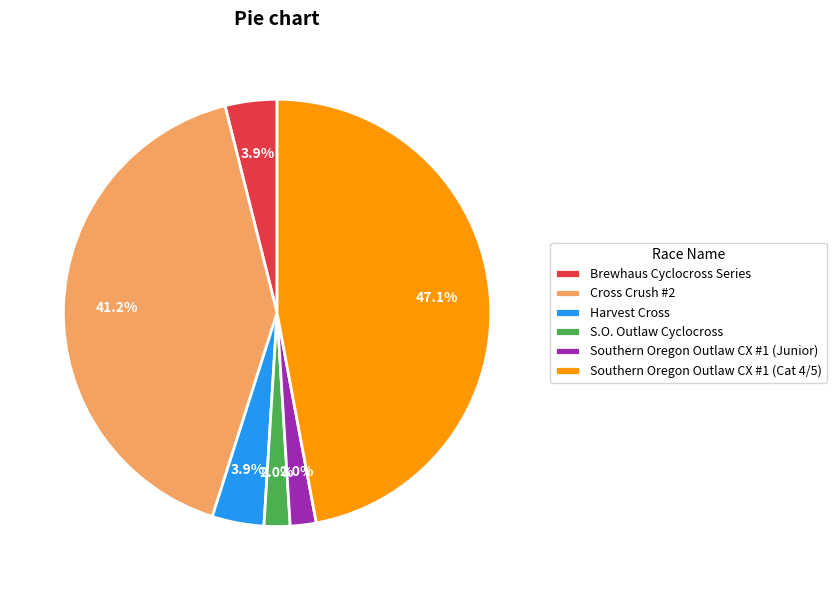

What is the largest slice in the pie chart?

Southern Oregon Outlaw CX #1 (Cat 4/5)